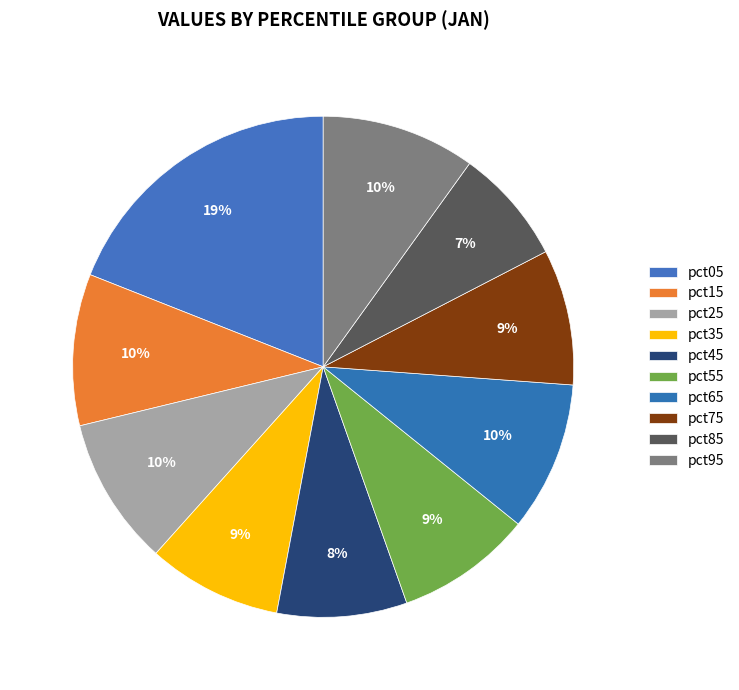

To the nearest percent, what portion does pct75 represent?

9%